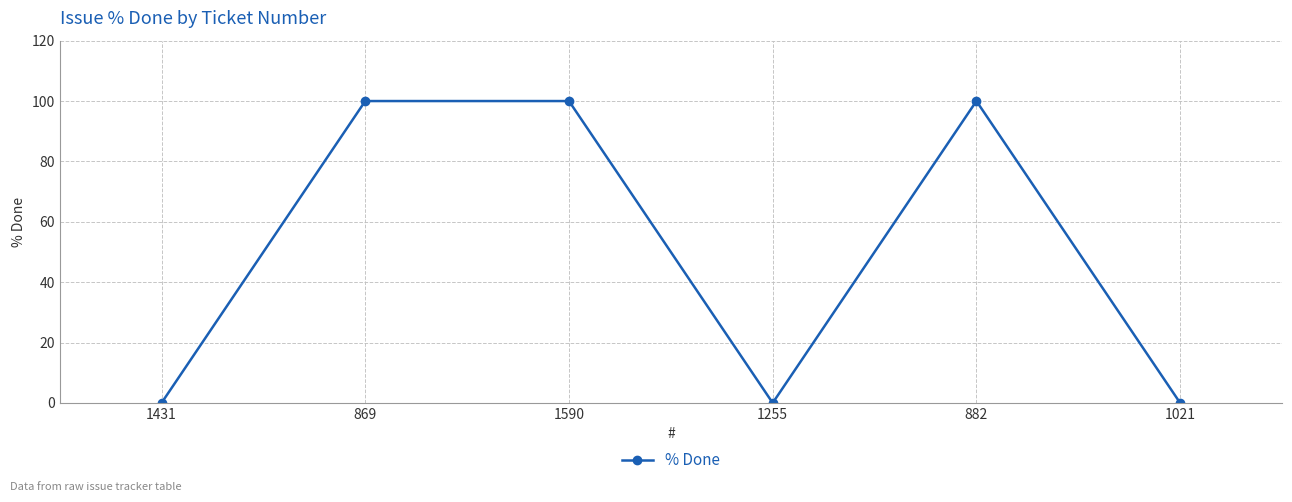

What is the difference between the second highest and second lowest values?

100